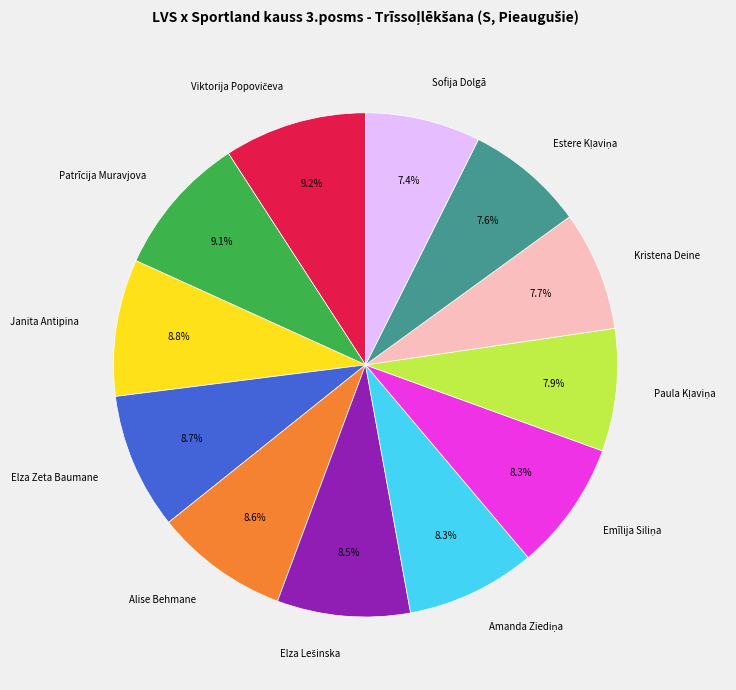

Is it true that Kristena Deine is 1% of the pie?

False